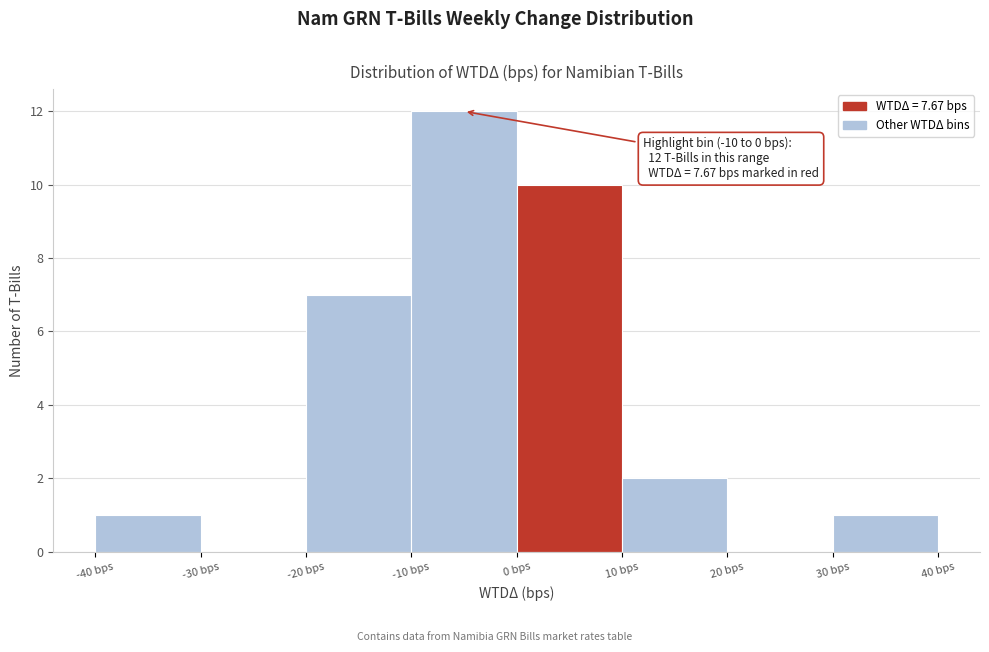

Over which range of the x-axis is the bar tallest?

-10 to 0